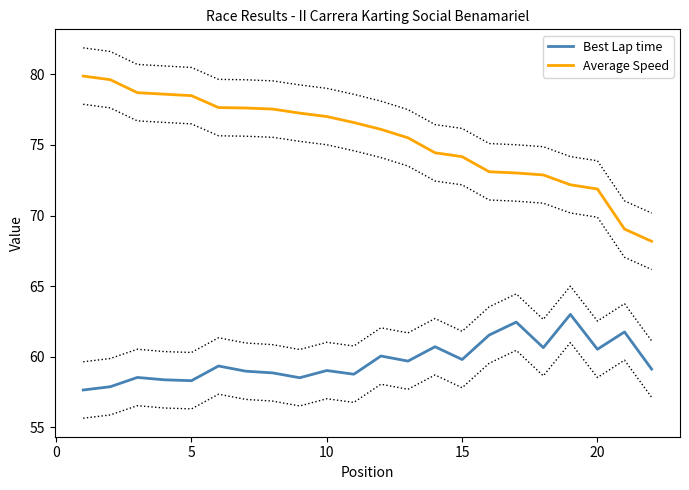

List the series in order of their peak value, highest first.

Average Speed, Best Lap time